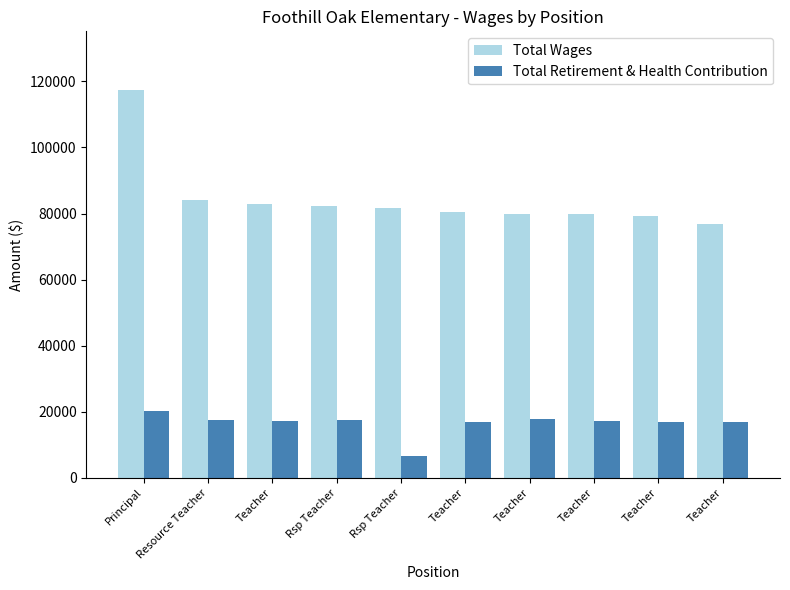

How many groups of bars are there?

10